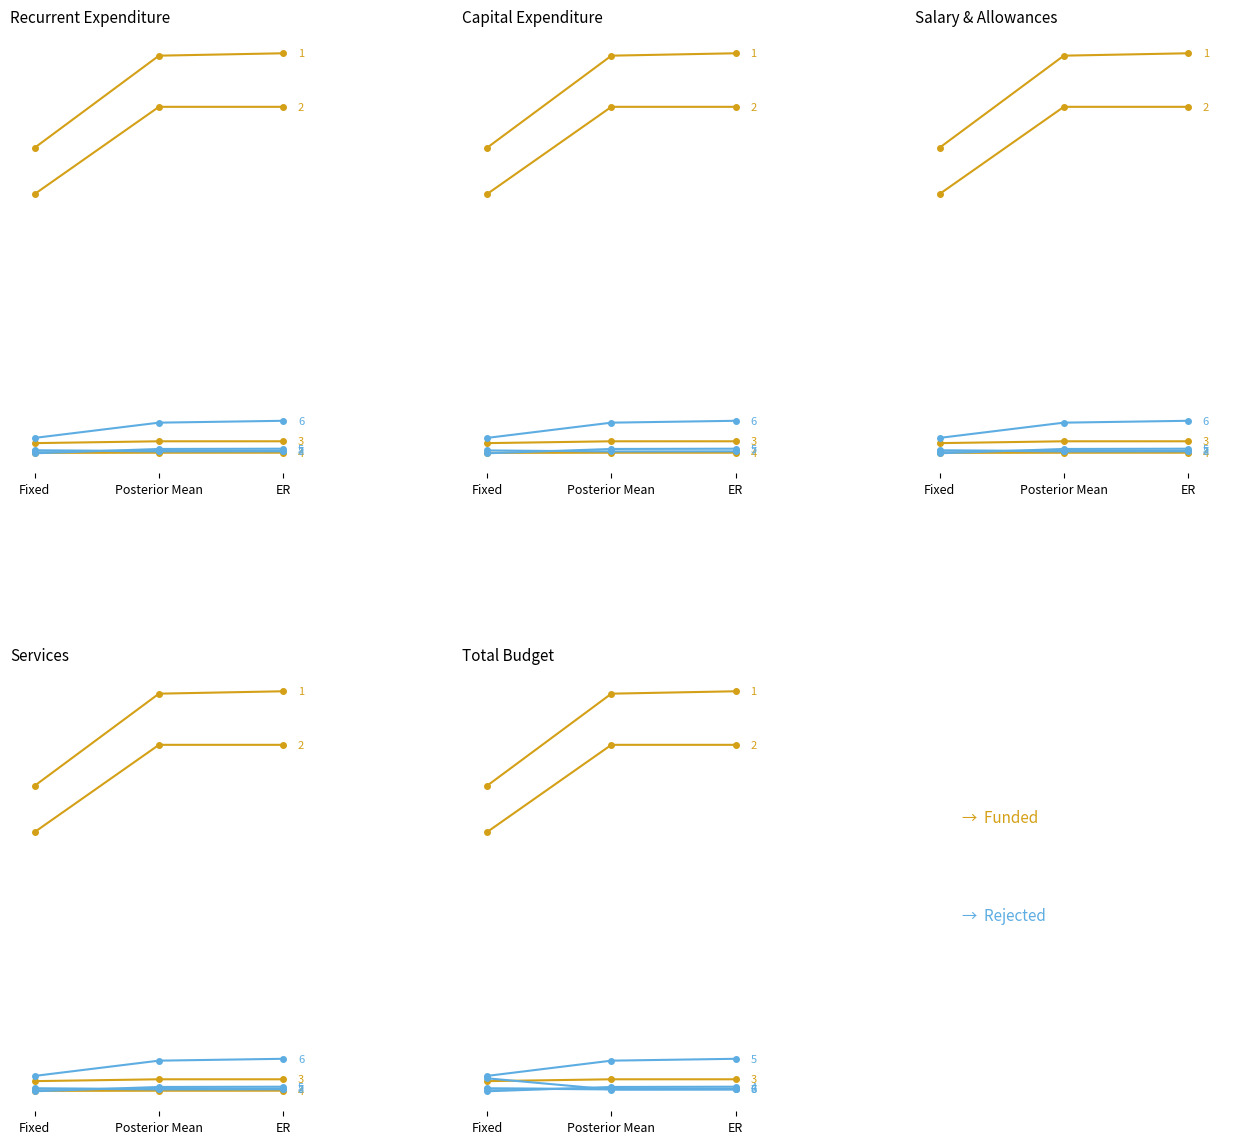

What position from the right is Fixed?

3